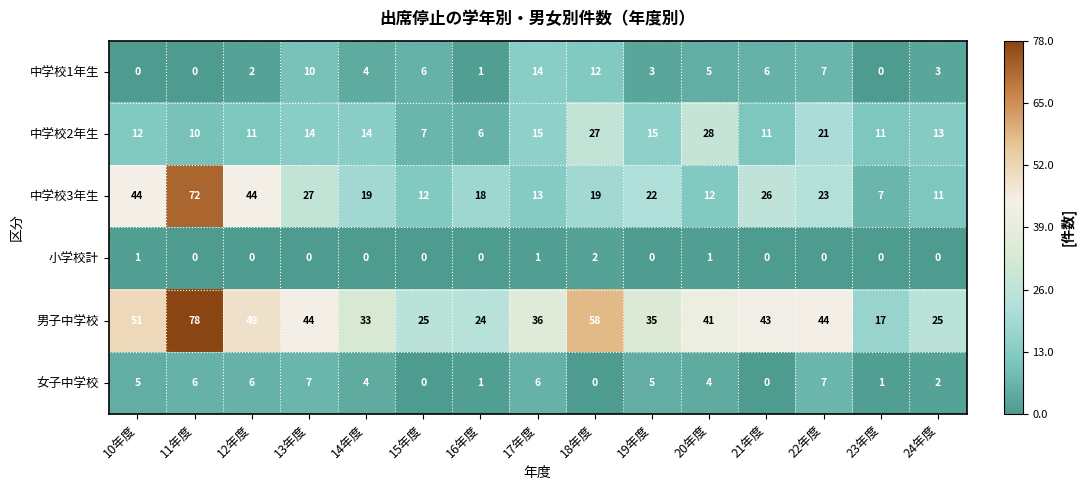

What is the sum of the 男子中学校 values at 17年度 and 24年度?

61